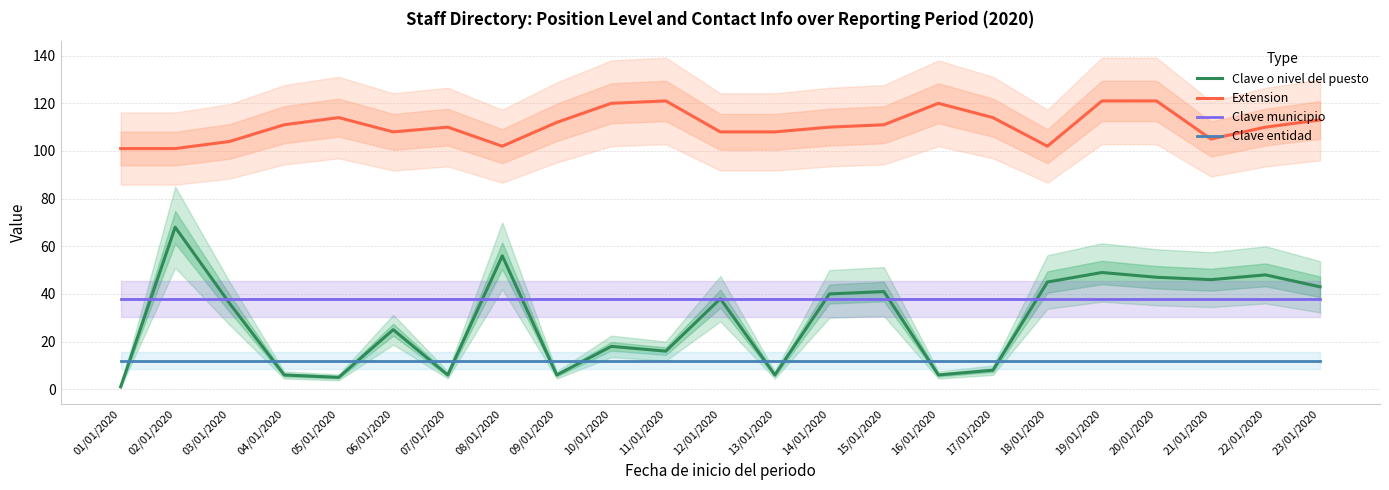

Reading left to right, transcribe all the data shown in this chart.

Clave o nivel del puesto: 01/01/2020=1	02/01/2020=68	03/01/2020=36	04/01/2020=6	05/01/2020=5	06/01/2020=25	07/01/2020=6	08/01/2020=56	09/01/2020=6	10/01/2020=18	11/01/2020=16	12/01/2020=38	13/01/2020=6	14/01/2020=40	15/01/2020=41	16/01/2020=6	17/01/2020=8	18/01/2020=45	19/01/2020=49	20/01/2020=47	21/01/2020=46	22/01/2020=48	23/01/2020=43
Extension: 01/01/2020=101	02/01/2020=101	03/01/2020=104	04/01/2020=111	05/01/2020=114	06/01/2020=108	07/01/2020=110	08/01/2020=102	09/01/2020=112	10/01/2020=120	11/01/2020=121	12/01/2020=108	13/01/2020=108	14/01/2020=110	15/01/2020=111	16/01/2020=120	17/01/2020=114	18/01/2020=102	19/01/2020=121	20/01/2020=121	21/01/2020=105	22/01/2020=110	23/01/2020=113
Clave municipio: 01/01/2020=38	02/01/2020=38	03/01/2020=38	04/01/2020=38	05/01/2020=38	06/01/2020=38	07/01/2020=38	08/01/2020=38	09/01/2020=38	10/01/2020=38	11/01/2020=38	12/01/2020=38	13/01/2020=38	14/01/2020=38	15/01/2020=38	16/01/2020=38	17/01/2020=38	18/01/2020=38	19/01/2020=38	20/01/2020=38	21/01/2020=38	22/01/2020=38	23/01/2020=38
Clave entidad: 01/01/2020=12	02/01/2020=12	03/01/2020=12	04/01/2020=12	05/01/2020=12	06/01/2020=12	07/01/2020=12	08/01/2020=12	09/01/2020=12	10/01/2020=12	11/01/2020=12	12/01/2020=12	13/01/2020=12	14/01/2020=12	15/01/2020=12	16/01/2020=12	17/01/2020=12	18/01/2020=12	19/01/2020=12	20/01/2020=12	21/01/2020=12	22/01/2020=12	23/01/2020=12